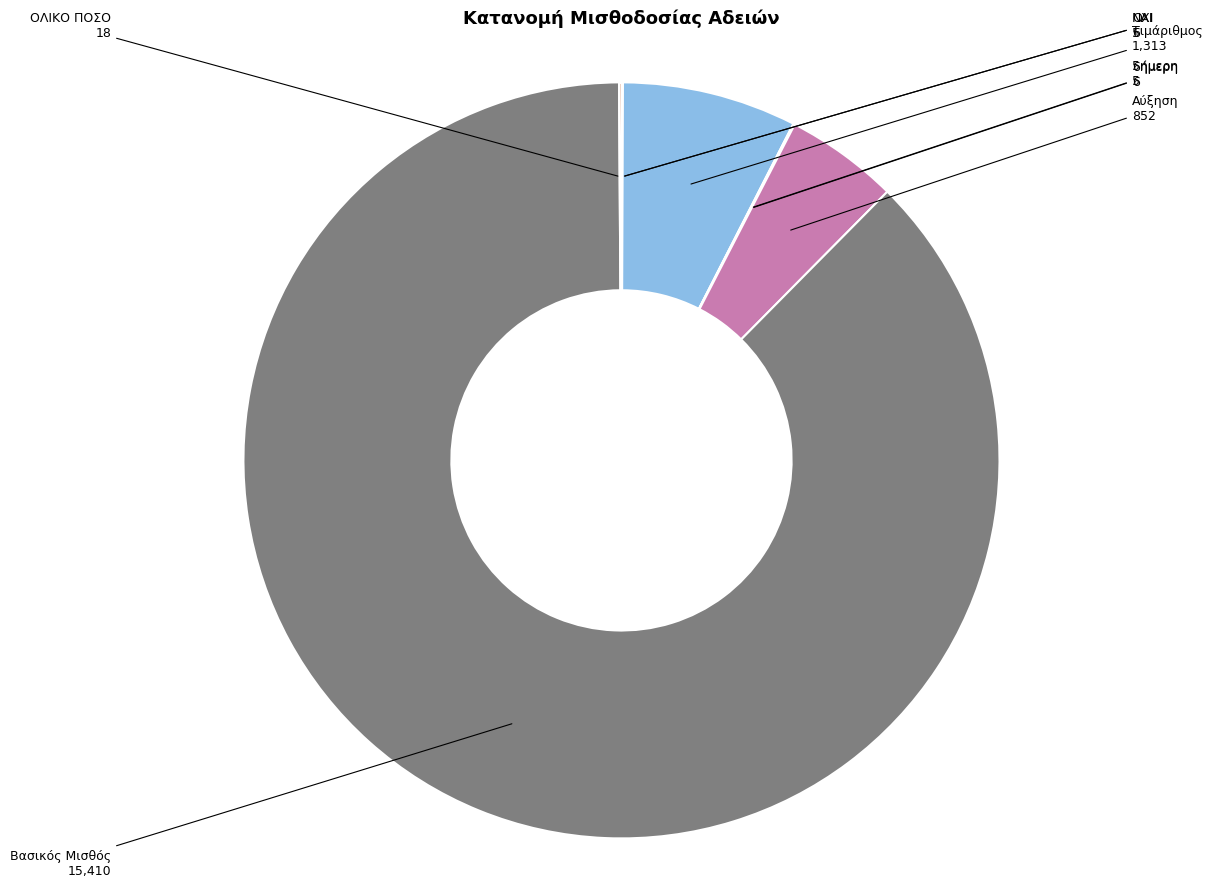

What is the majority slice?

Βασικός Μισθός